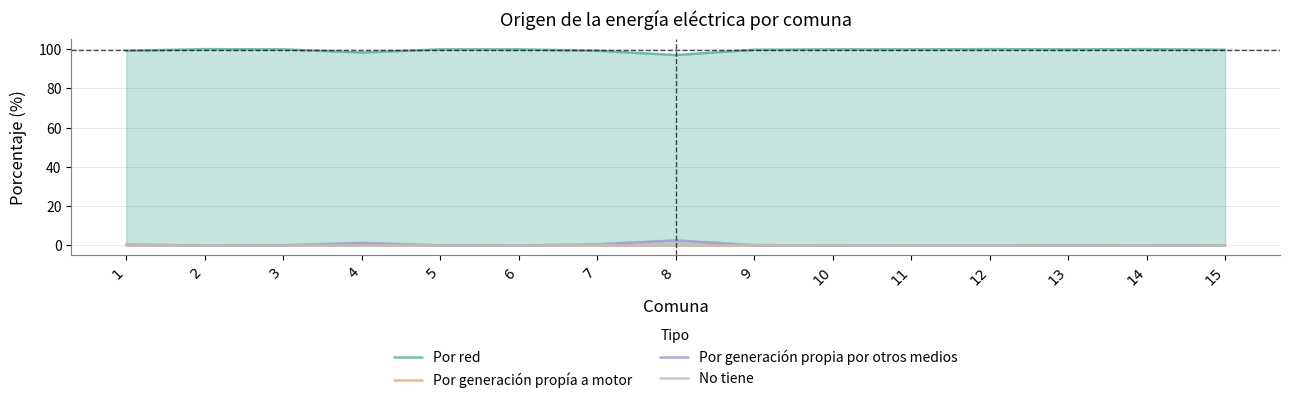

How many lines are shown in the chart?

4